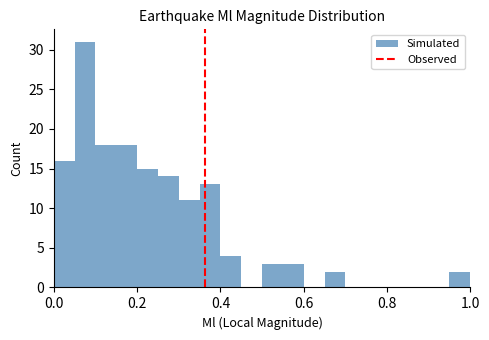

Read against the x-axis, roughly where is the centre of the tallest bar?

0.08